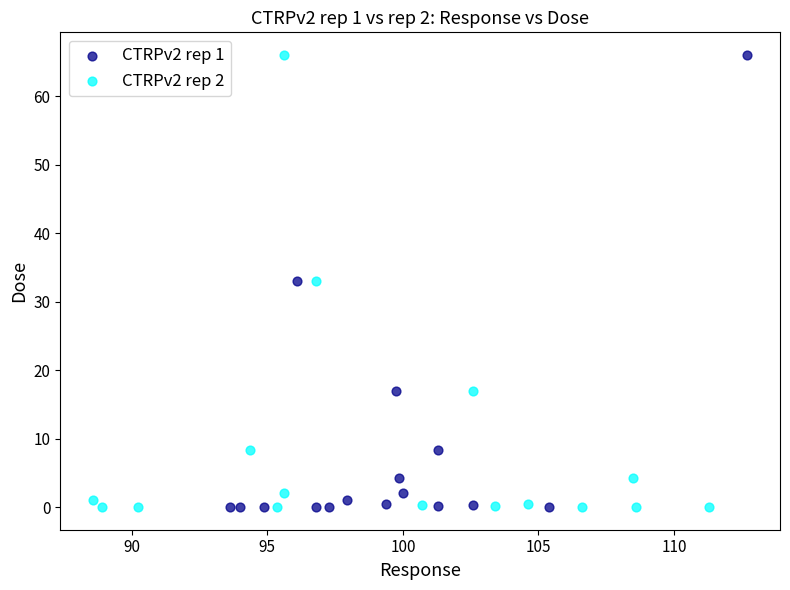

What are all the series names shown in the legend?

CTRPv2 rep 1, CTRPv2 rep 2